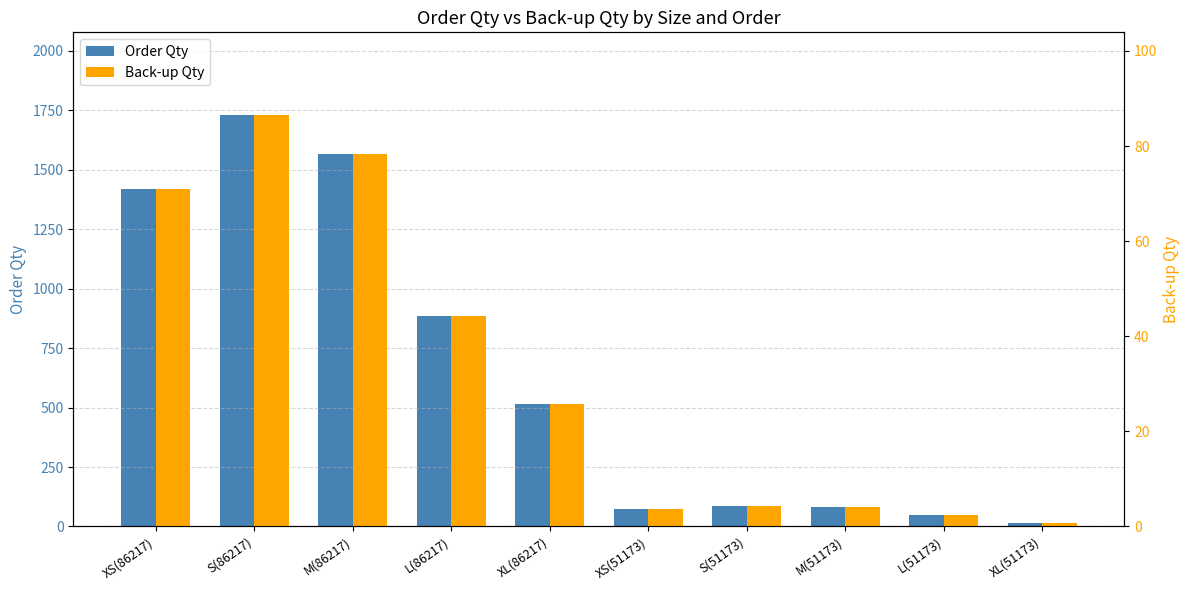

Which series changed the most between XS(51173) and M(51173)?

Order Qty